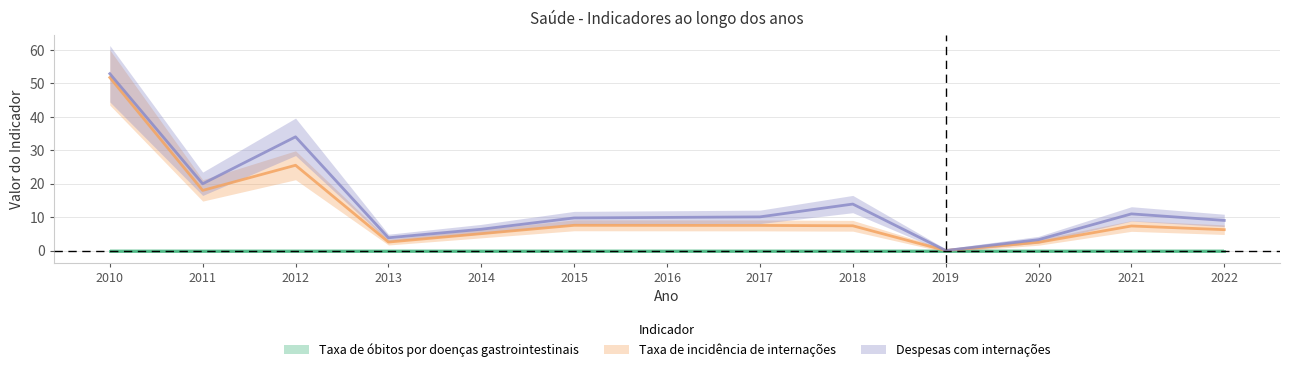

Which series has the largest range (max minus min)?

Despesas com internações